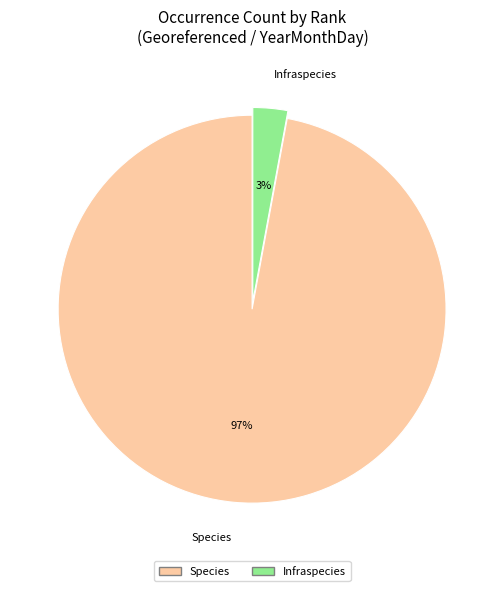

What is the majority slice?

Species